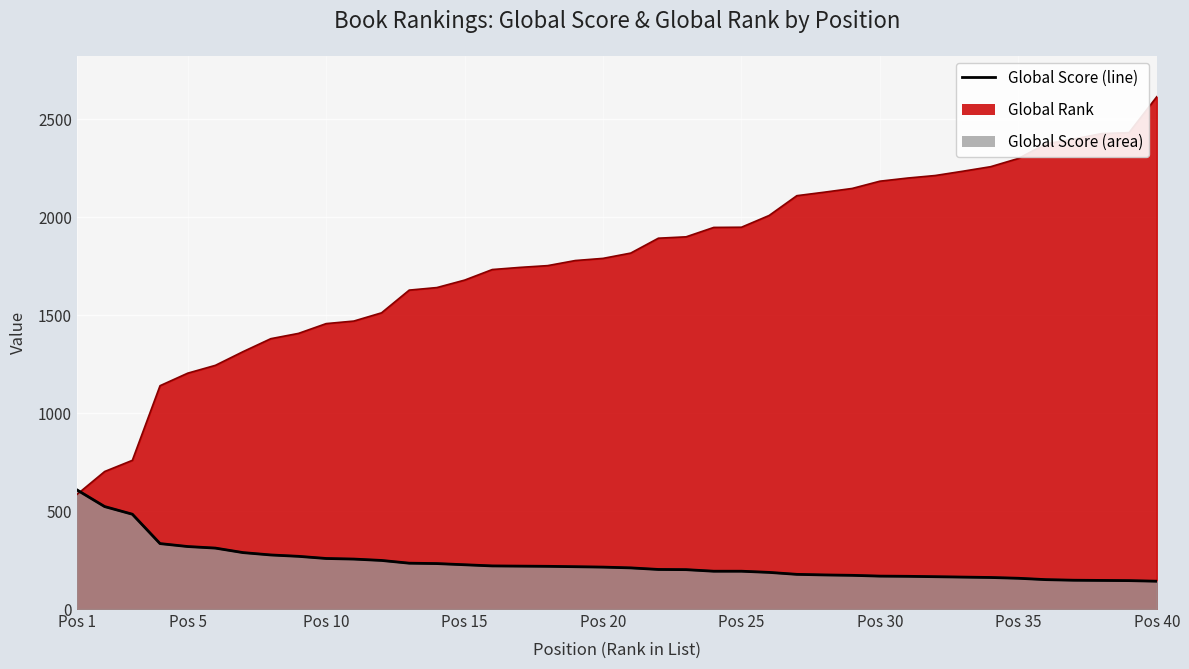

True or false: the data shows 46 at 37.

False